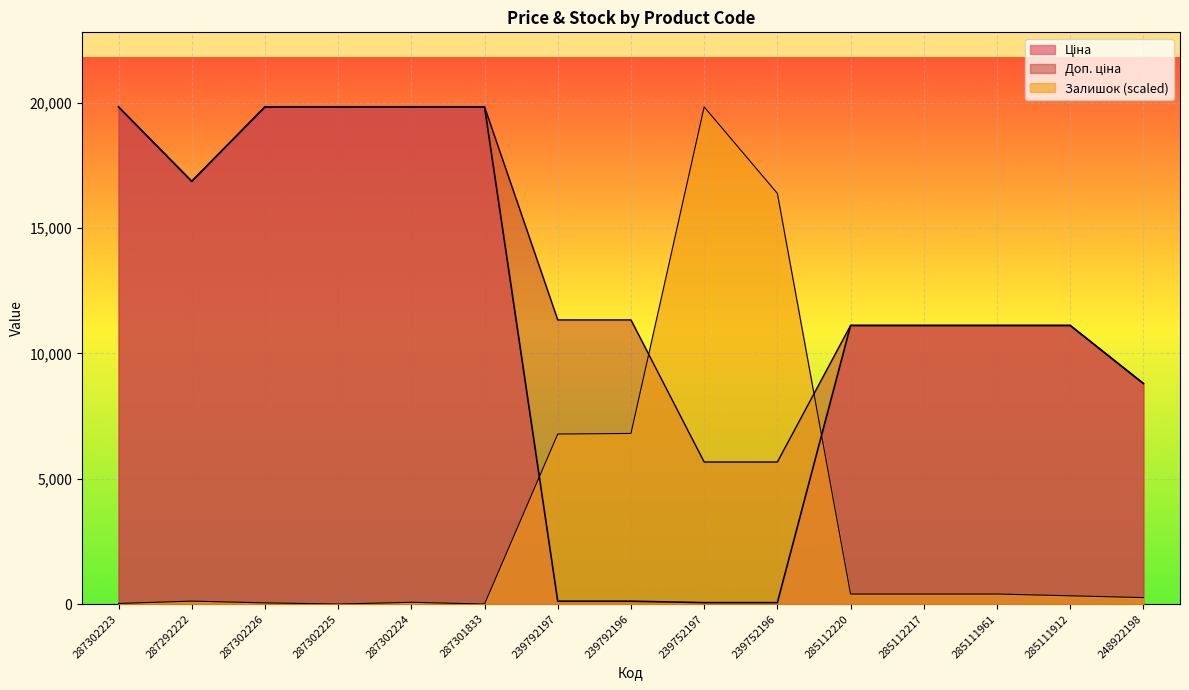

What is the difference between the second highest and second lowest values in the Ціна series?

19774.4